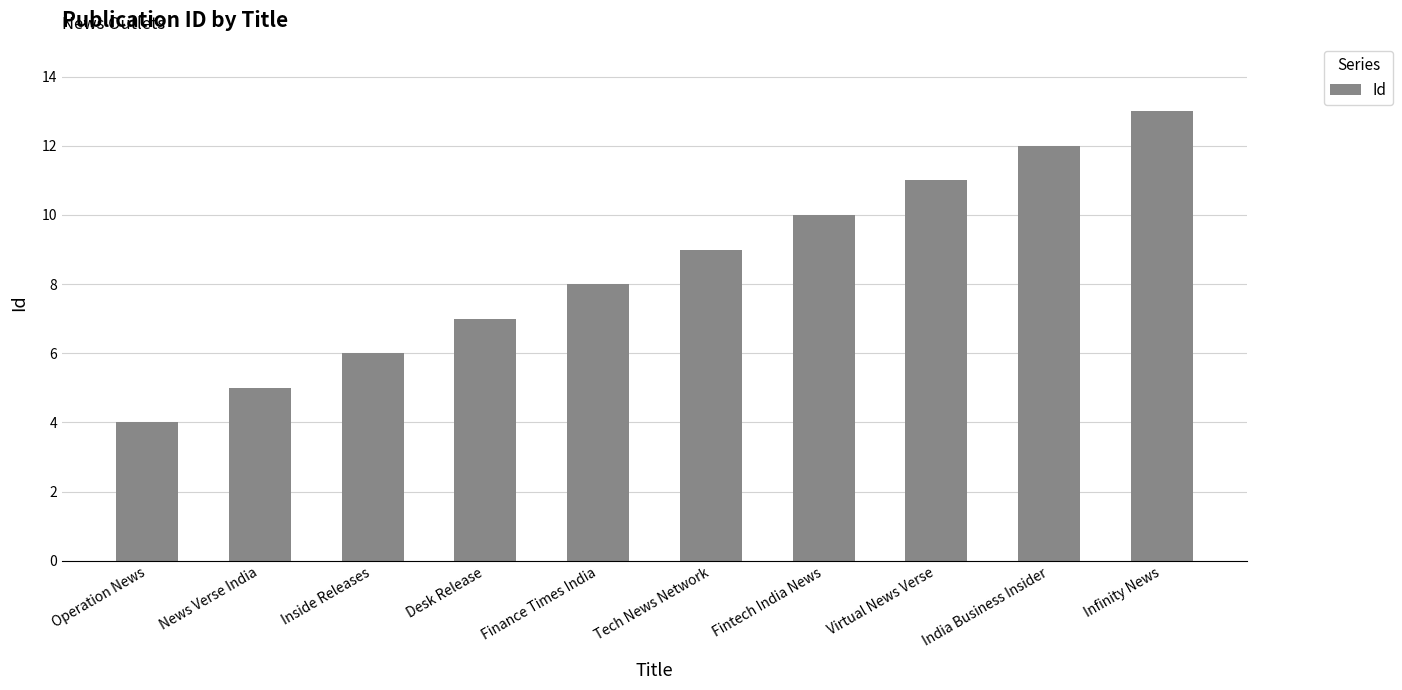

Reading left to right, list all the values displayed in this chart.

Operation News=4	News Verse India=5	Inside Releases=6	Desk Release=7	Finance Times India=8	Tech News Network=9	Fintech India News=10	Virtual News Verse=11	India Business Insider=12	Infinity News=13